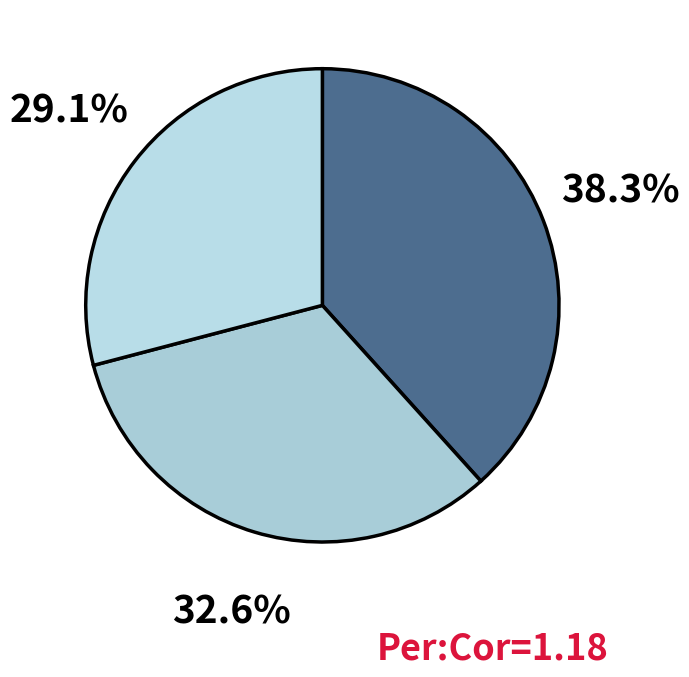

Combined, do 32.6% and 29.1% account for over 50%?

Yes